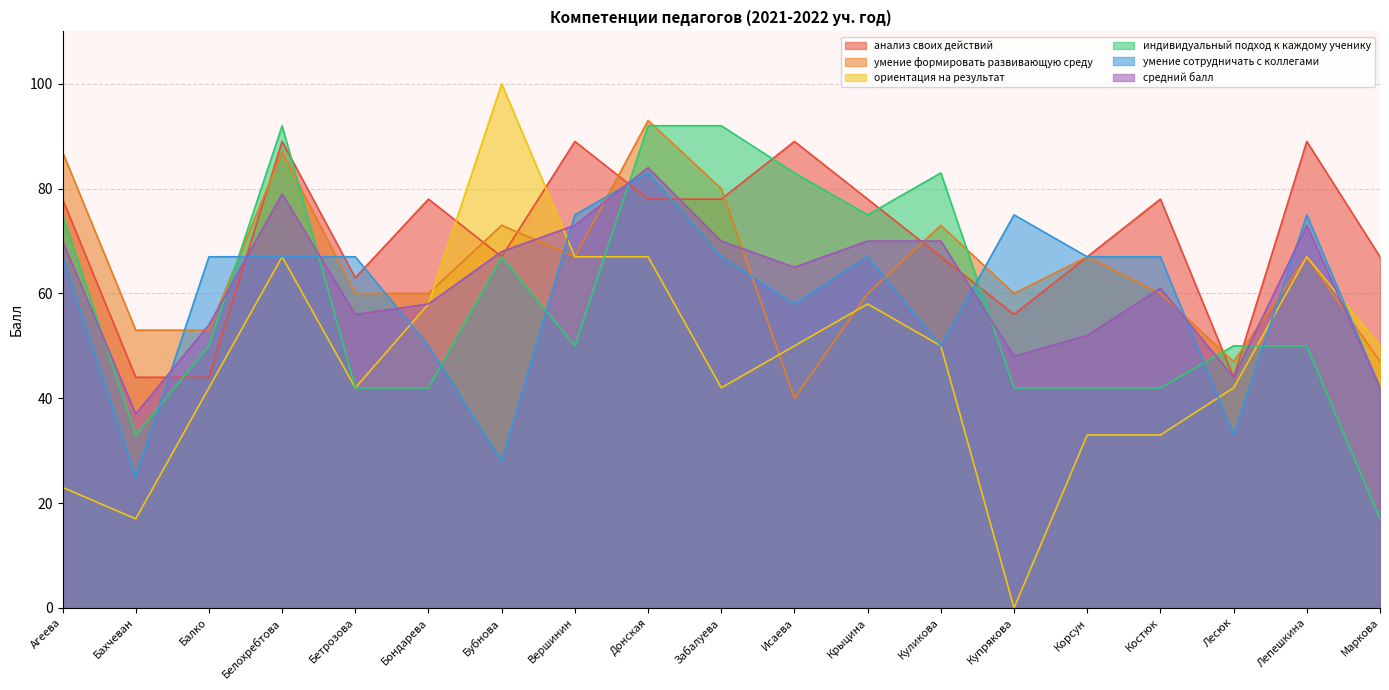

True or false: средний балл and анализ своих действий cross at least once.

True